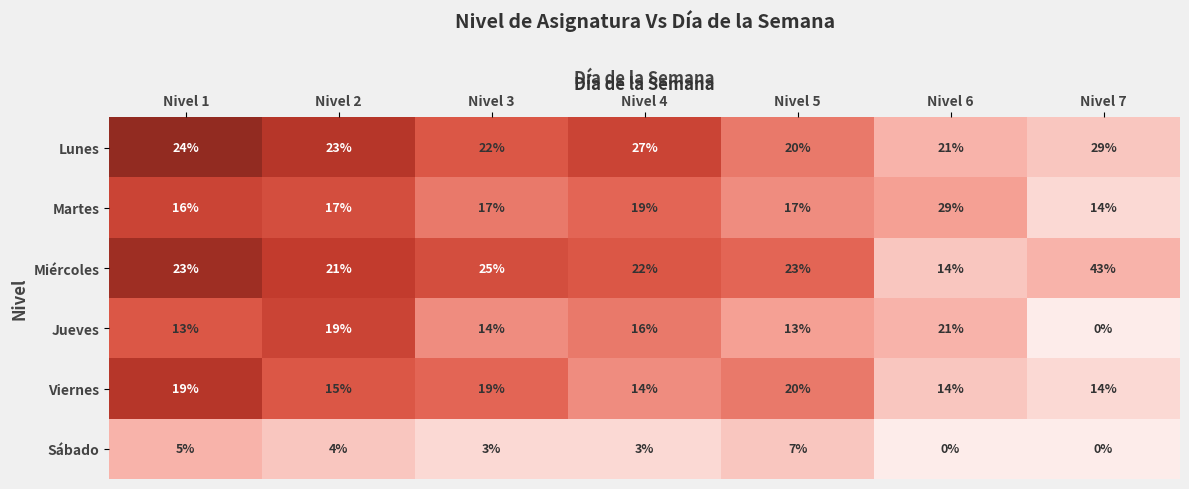

Count the number of data series in this chart.

6